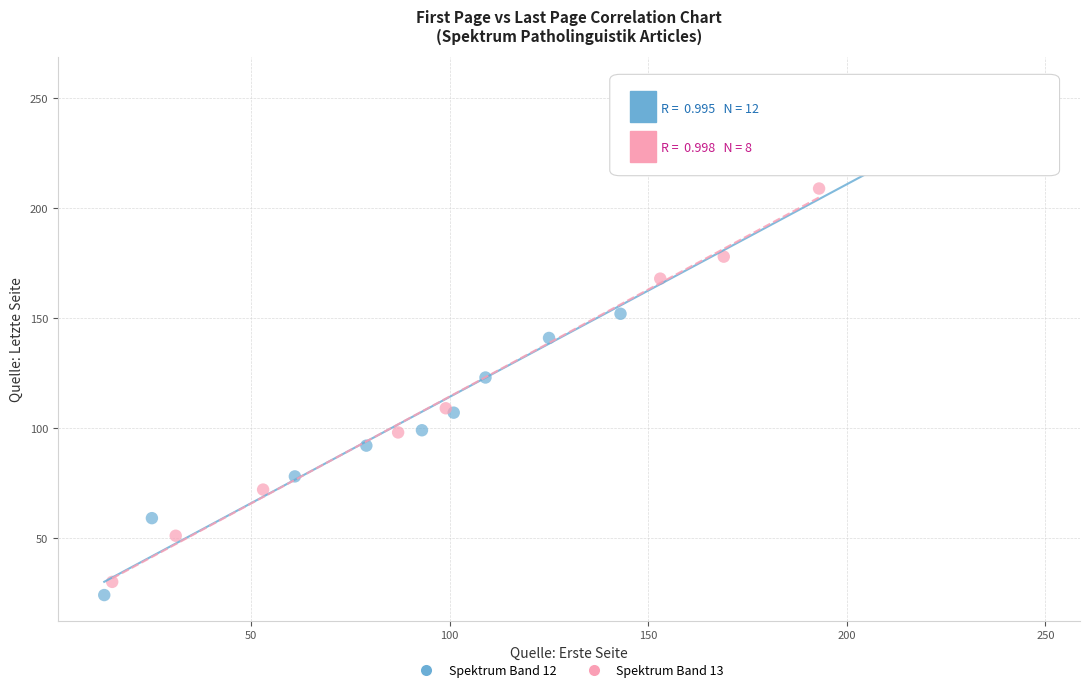

Which series contains the lowest Y value?

Spektrum Band 12